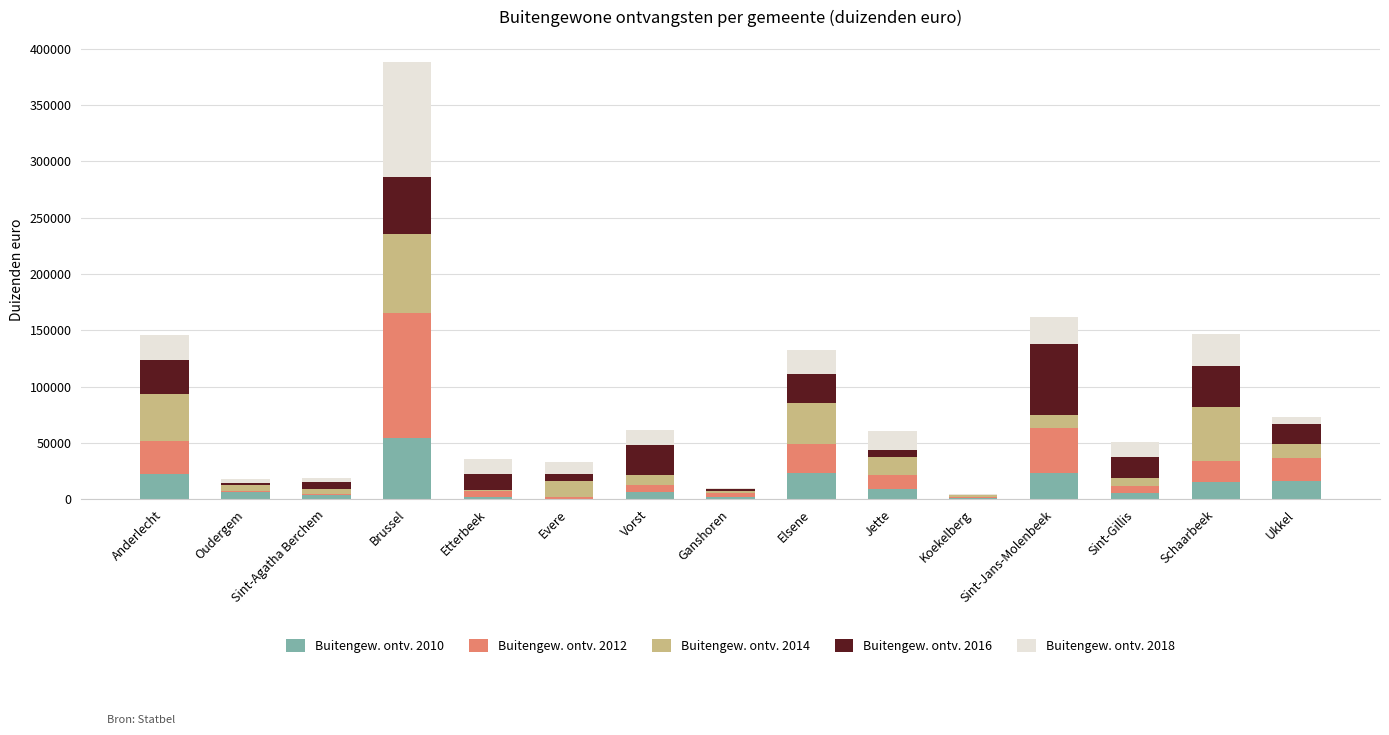

At which category is the sum across all series the highest?

Brussel